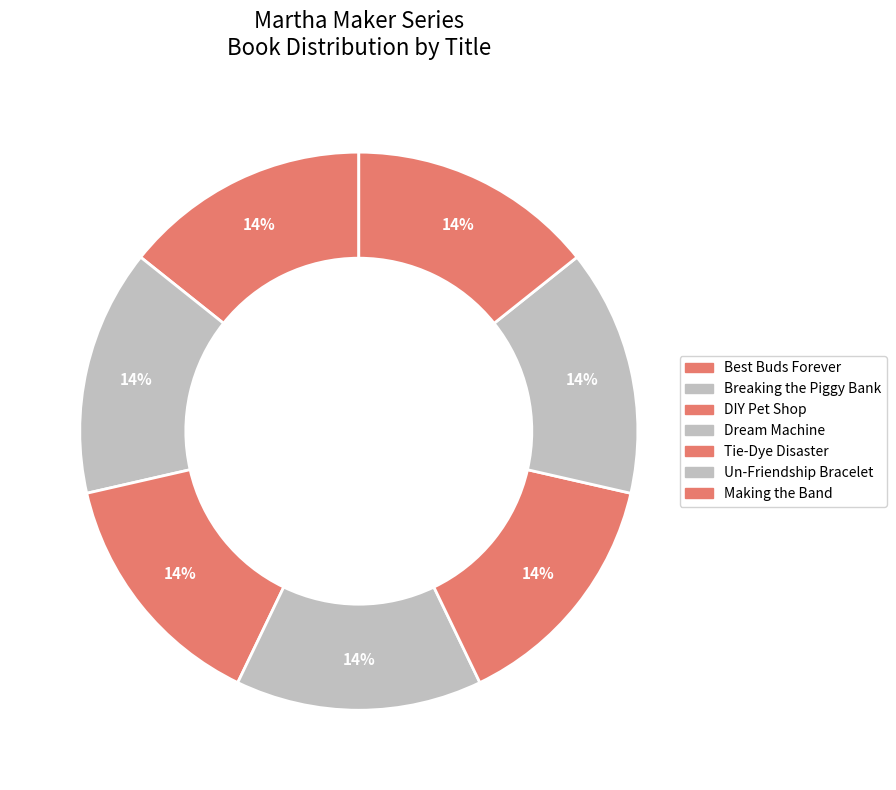

To the nearest percent, what is the average slice percentage?

14%